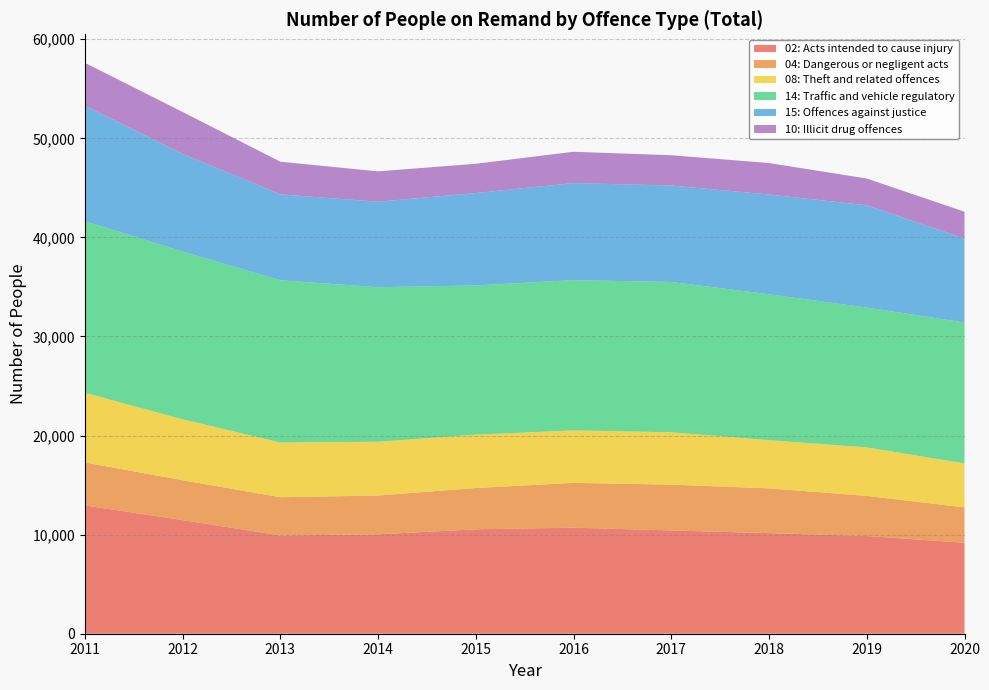

Reading left to right, extract all data points from this chart.

02: Acts intended to cause injury: 12948	11465	9919	10033	10537	10704	10424	10152	9861	9181
04: Dangerous or negligent acts: 4339	4025	3856	3914	4168	4520	4619	4517	4049	3571
08: Theft and related offences: 7029	6153	5525	5430	5387	5301	5289	4866	4897	4441
14: Traffic and vehicle regulatory: 17316	16935	16370	15595	15057	15162	15168	14725	14111	14214
15: Offences against justice: 11656	9851	8671	8626	9329	9793	9736	10067	10321	8478
10: Illicit drug offences: 4329	4228	3296	3066	2952	3163	3056	3176	2702	2705